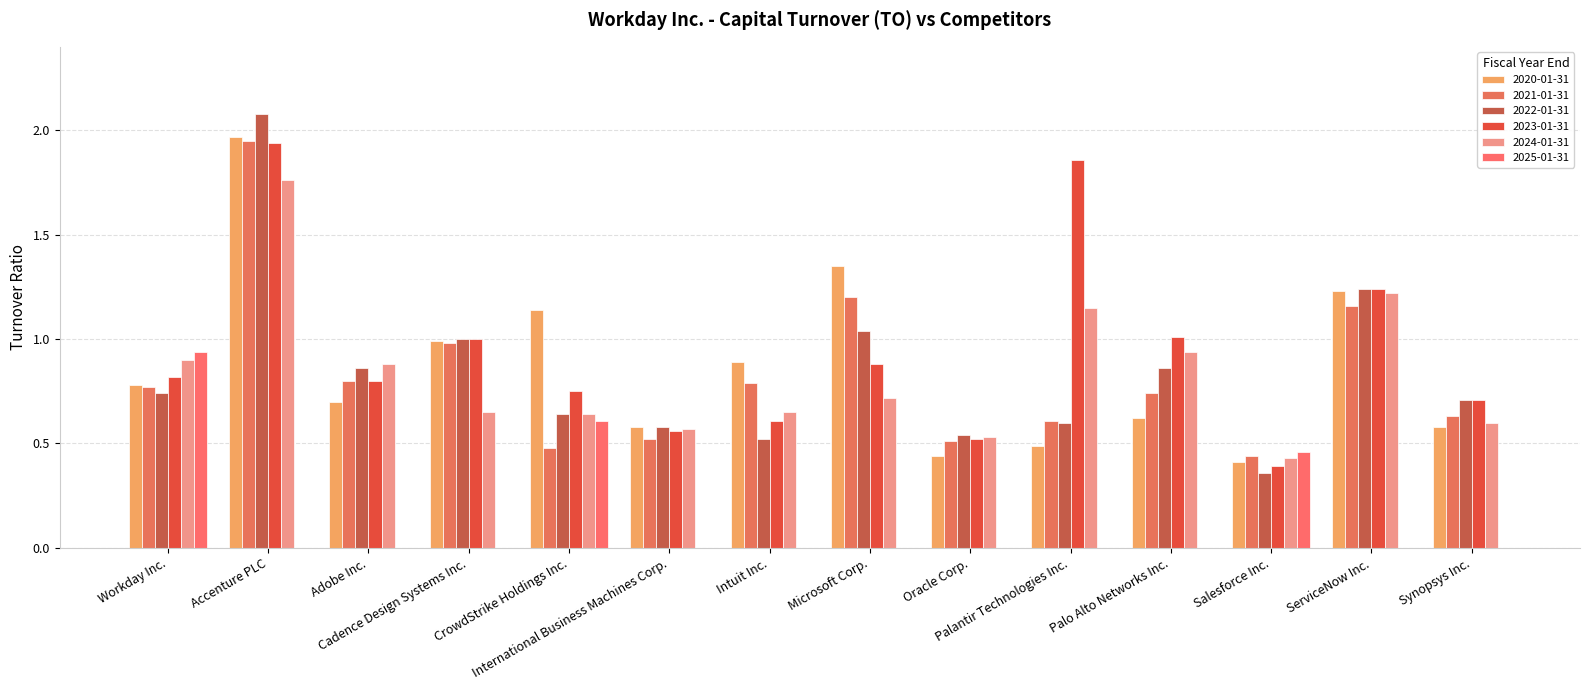

How many series are shown in this chart?

6